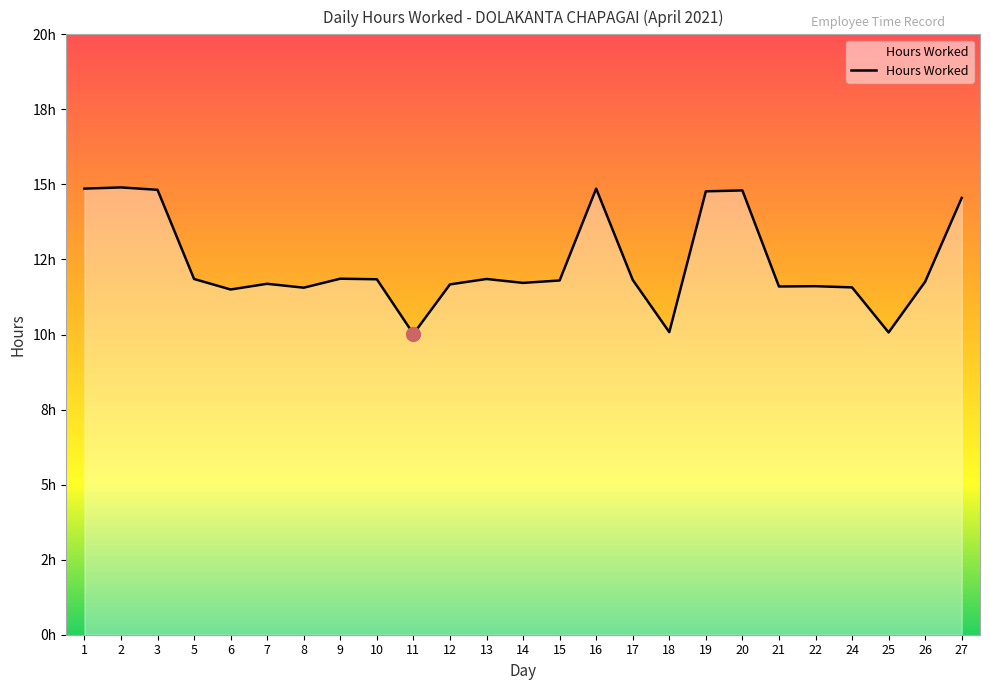

What is the sum of all values?

309.4